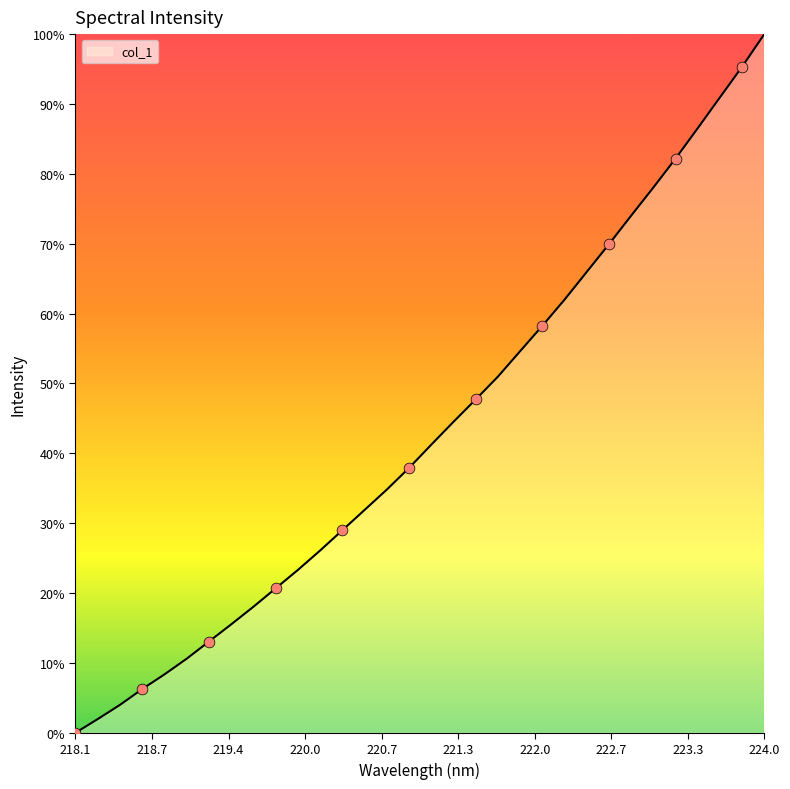

Does the chart have visible grid lines?

No